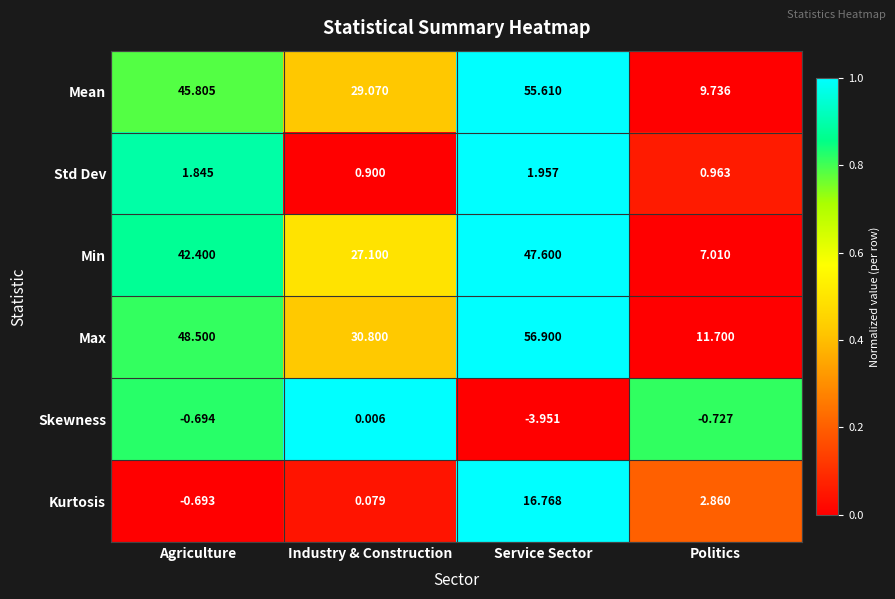

Which category has the highest value in the Std Dev series?

Service Sector